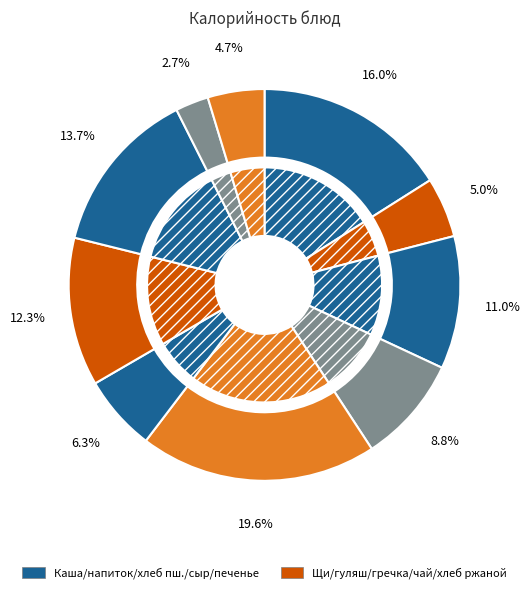

Combined, do Печенье and Хлеб ржаной account for over 50%?

No